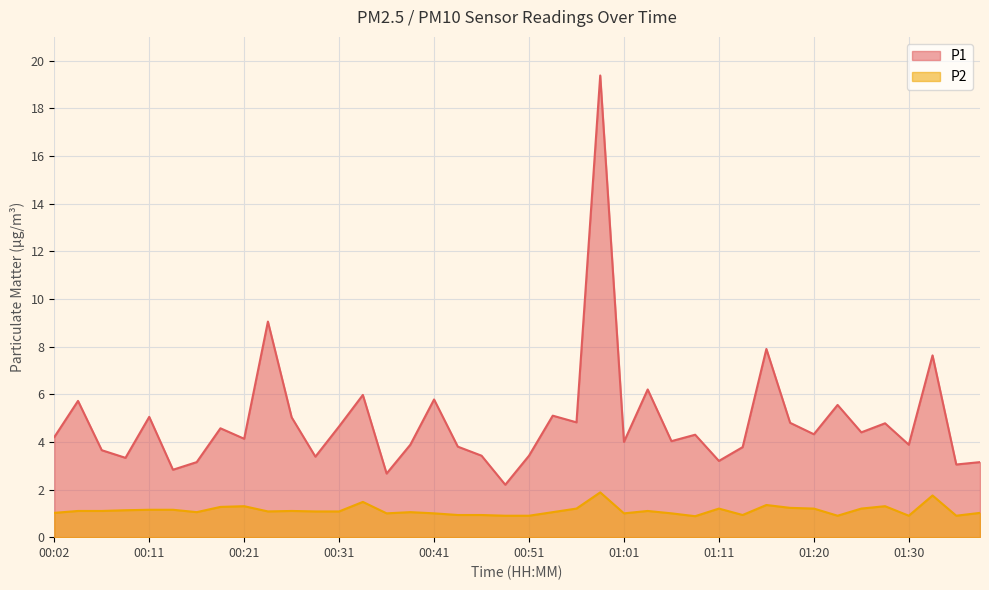

At 00:53, list the series in order from largest to smallest.

P1, P2